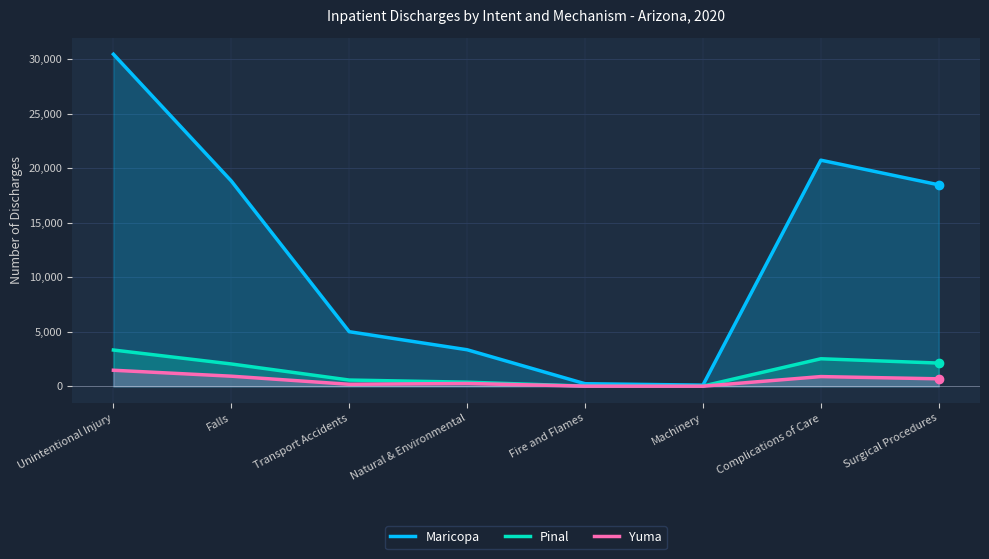

True or false: Pinal and Maricopa intersect in this chart.

False